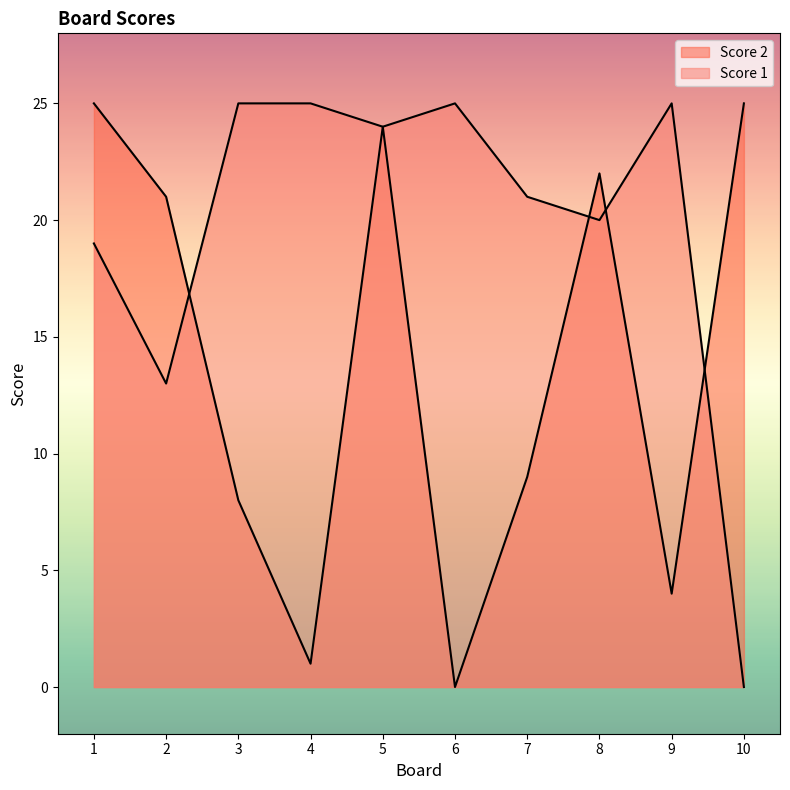

At which category does Score 1 reach its first local valley?

2